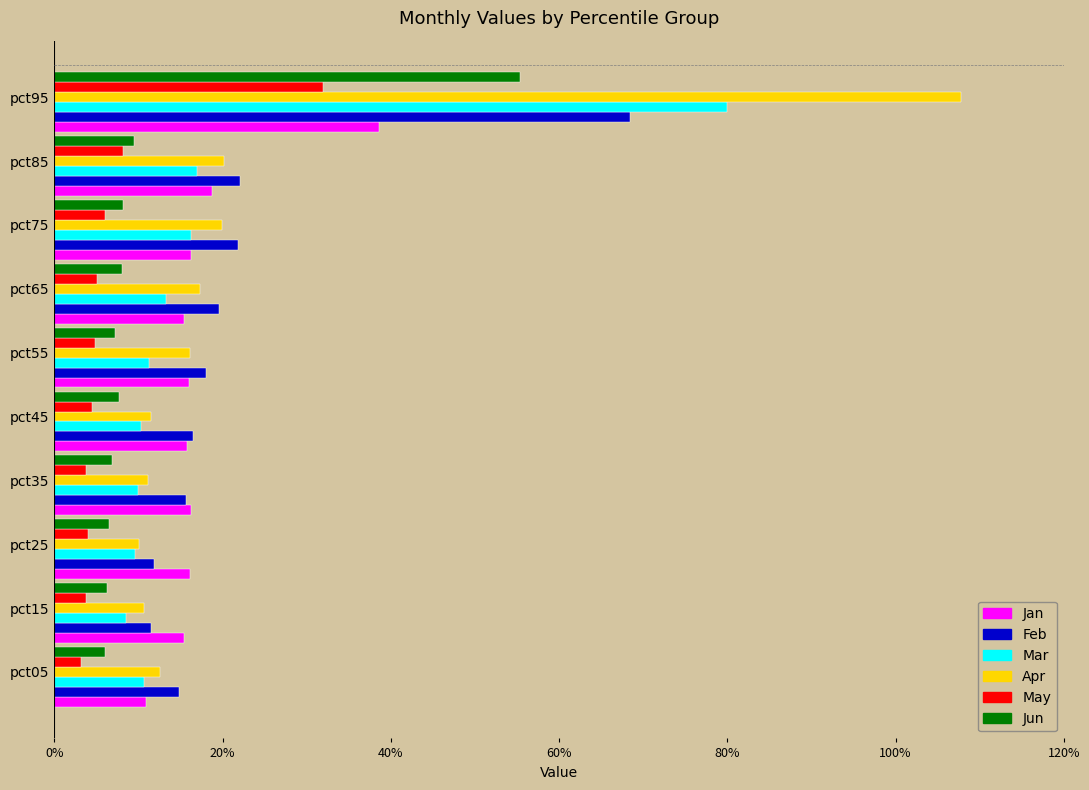

What is the lowest value of the Jan series?

0.1